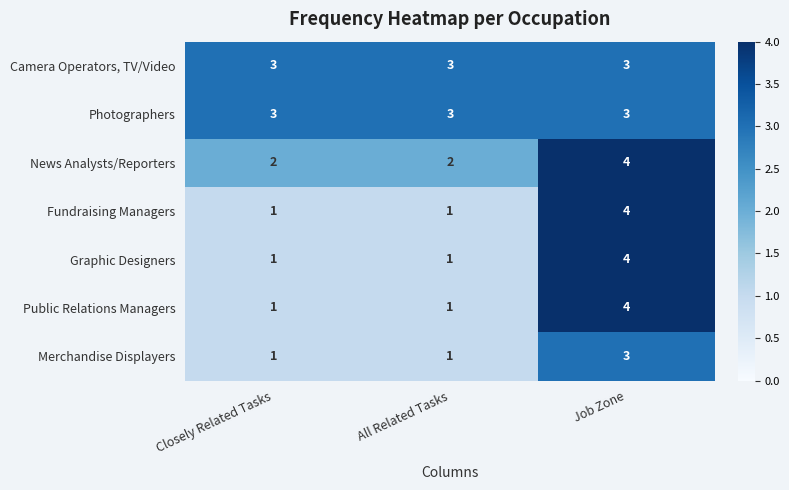

What is the difference between the highest and lowest values at All Related Tasks?

2